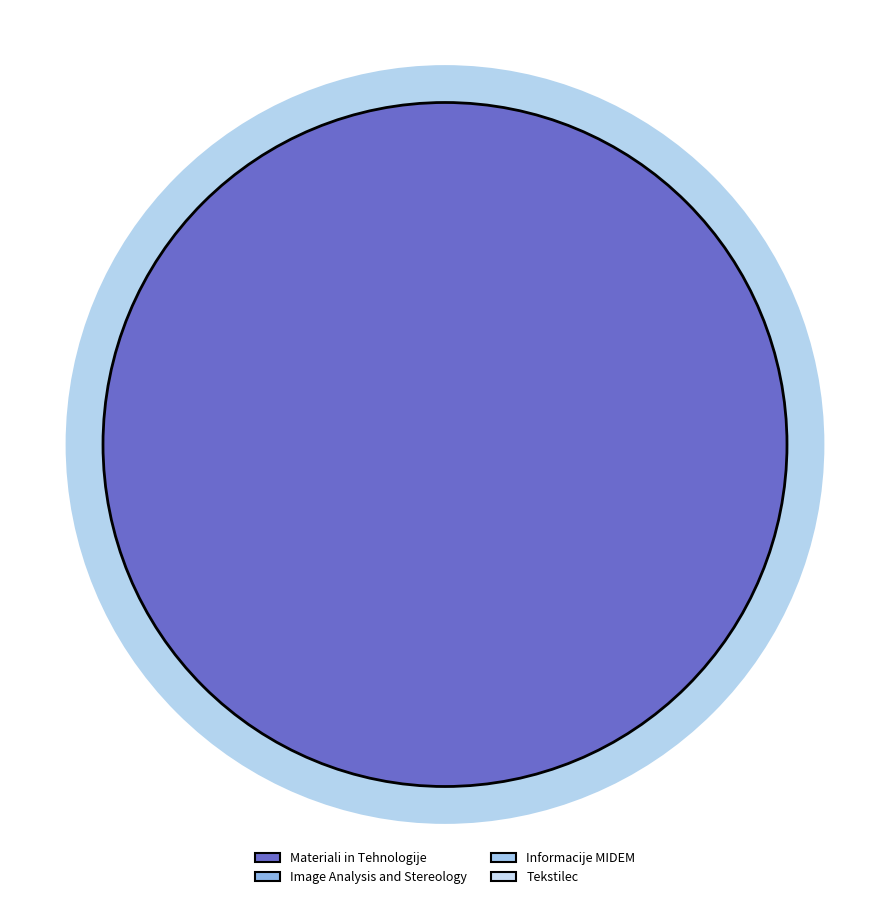

Combined, do Tekstilec and Image Analysis and Stereology account for over 50%?

Yes